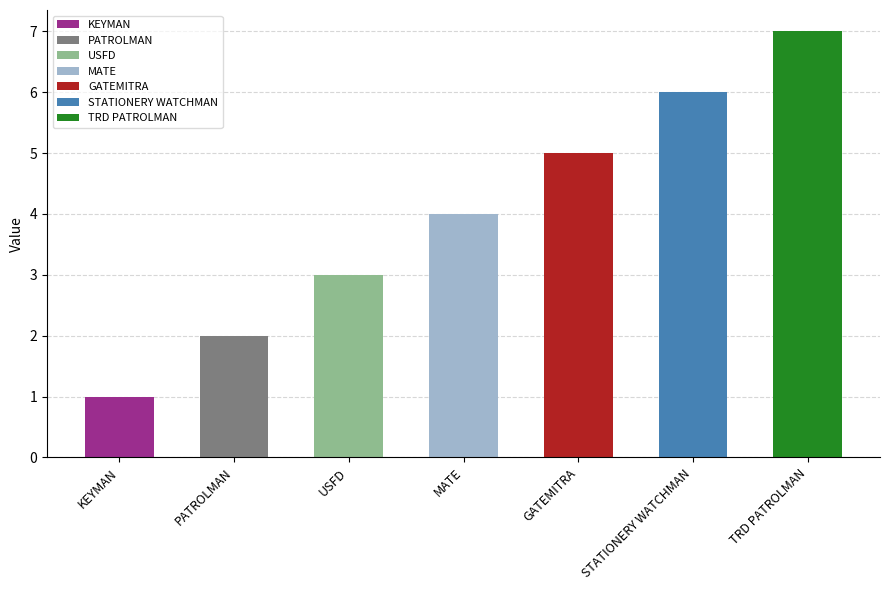

Rank the categories by value from lowest to highest.

KEYMAN, PATROLMAN, USFD, MATE, GATEMITRA, STATIONERY WATCHMAN, TRD PATROLMAN